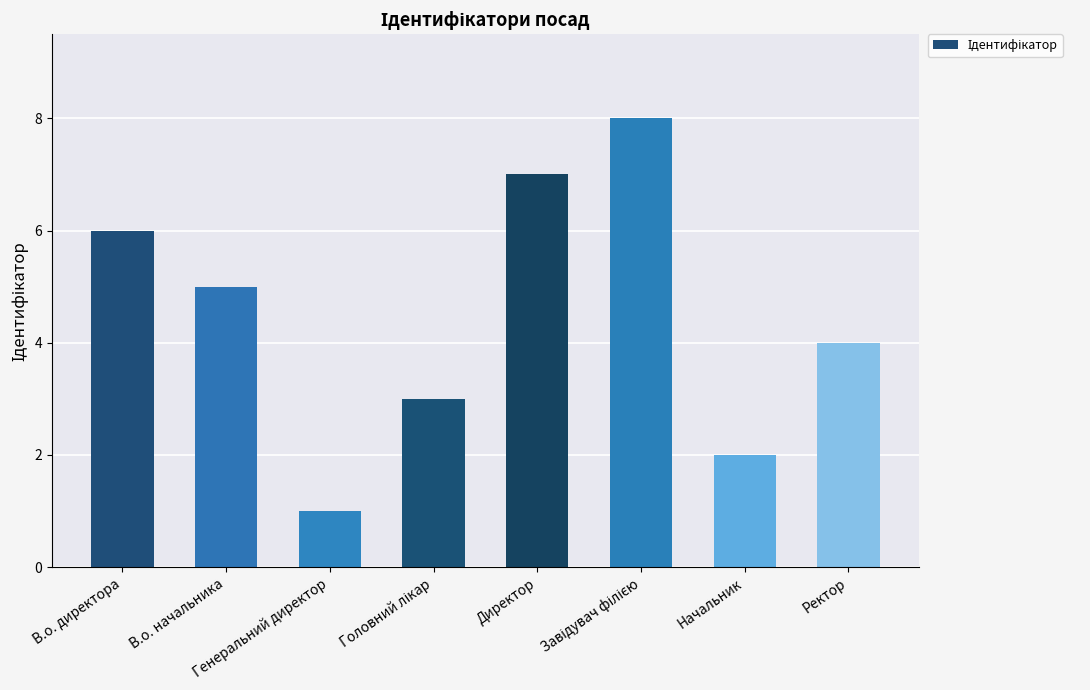

What is the maximum value shown in the chart?

8